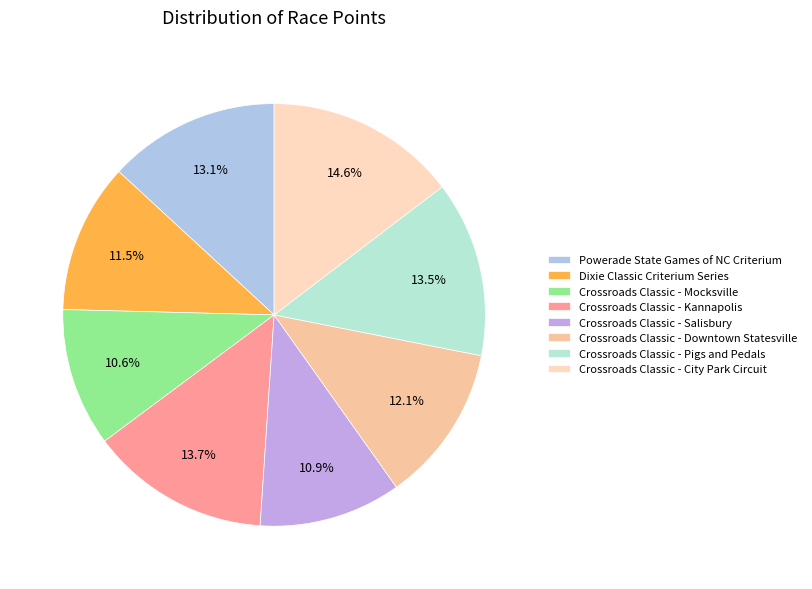

Which slice is the largest?

Crossroads Classic - City Park Circuit